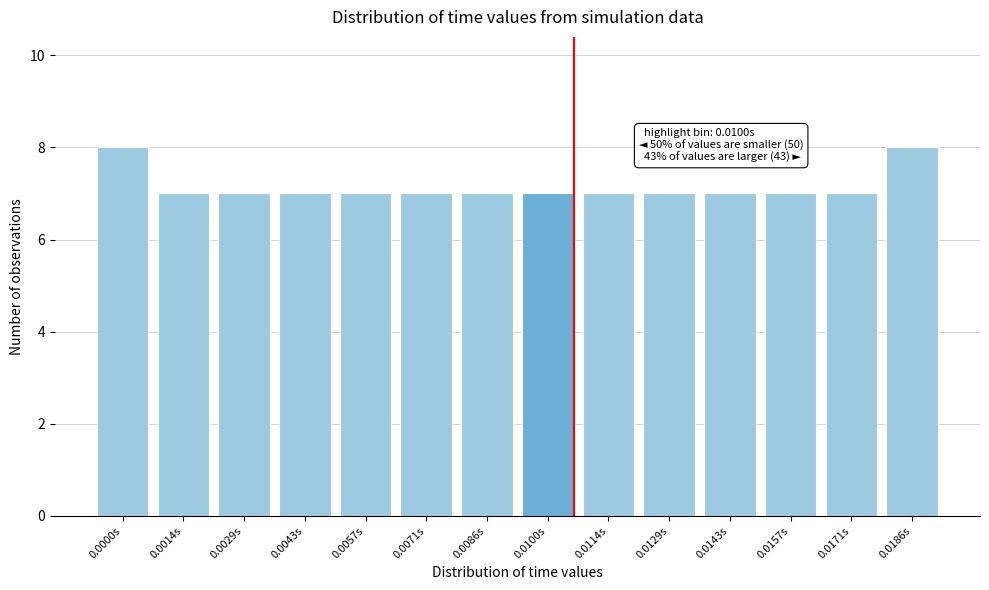

Reading left to right, transcribe all the data shown in this chart.

8	7	7	7	7	7	7	7	7	7	7	7	7	8